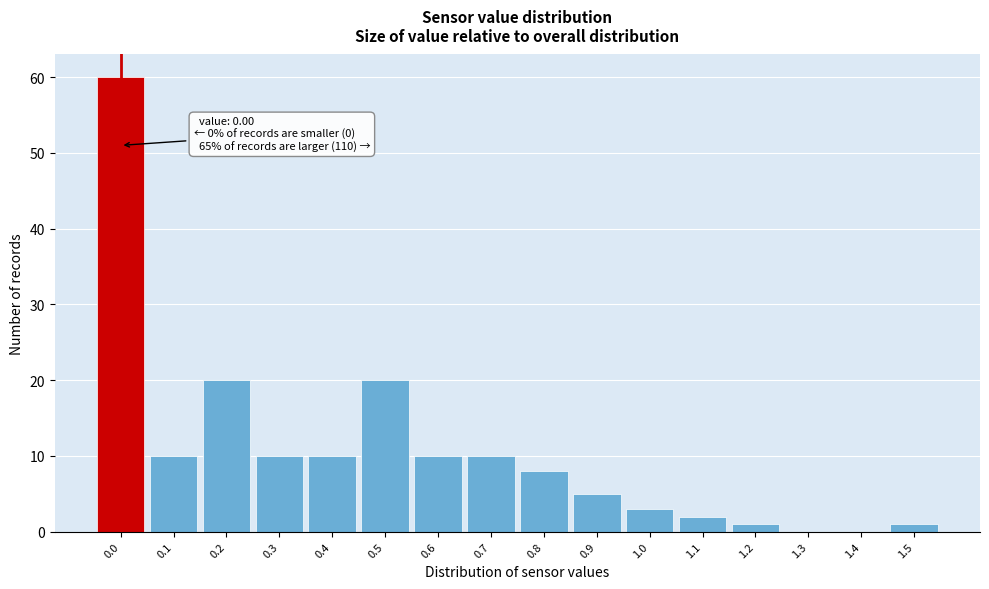

Over which range of the x-axis is the bar tallest?

-0.05 to 0.05